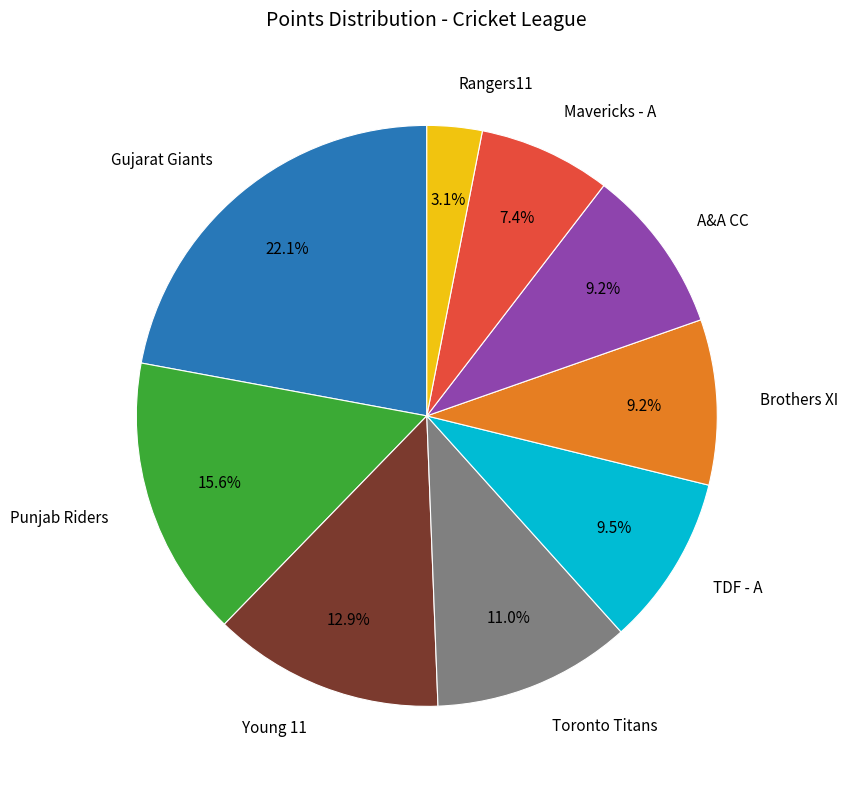

What is the smallest slice in the pie chart?

Rangers11